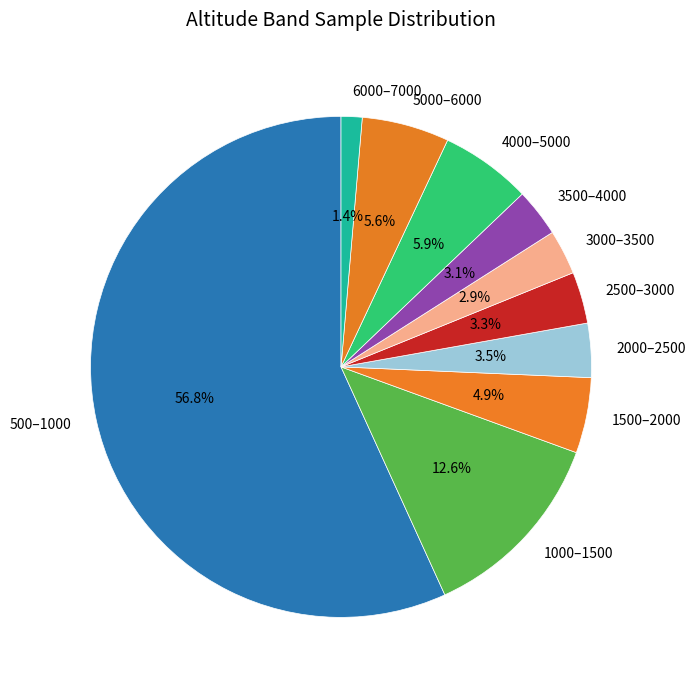

How many segments does this pie chart have?

10